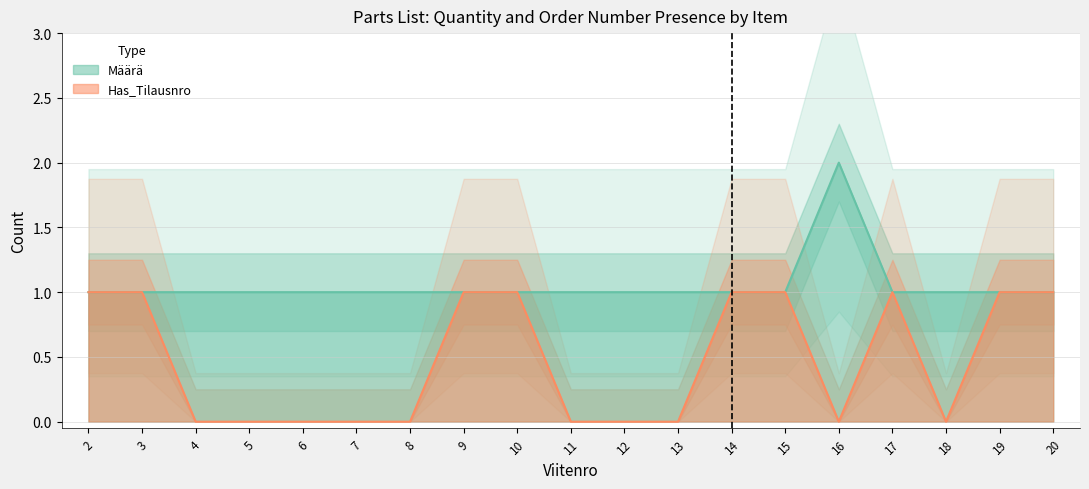

Count the number of data series in this chart.

2